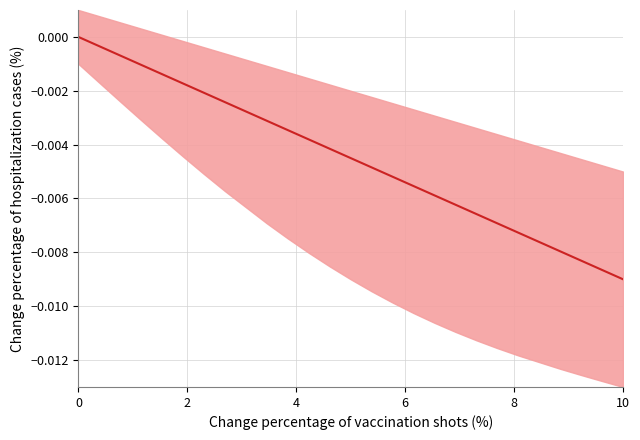

Does the chart have visible grid lines?

Yes